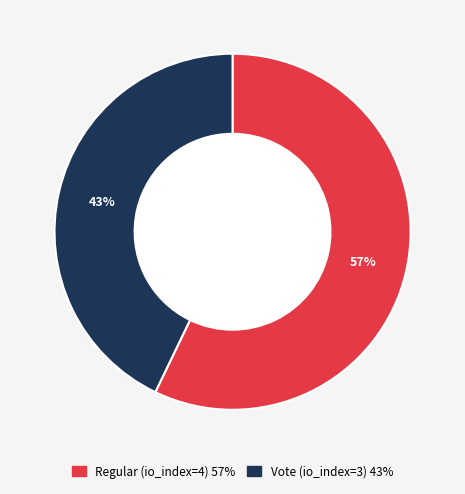

Which category accounts for the majority?

Regular (io_index=4)